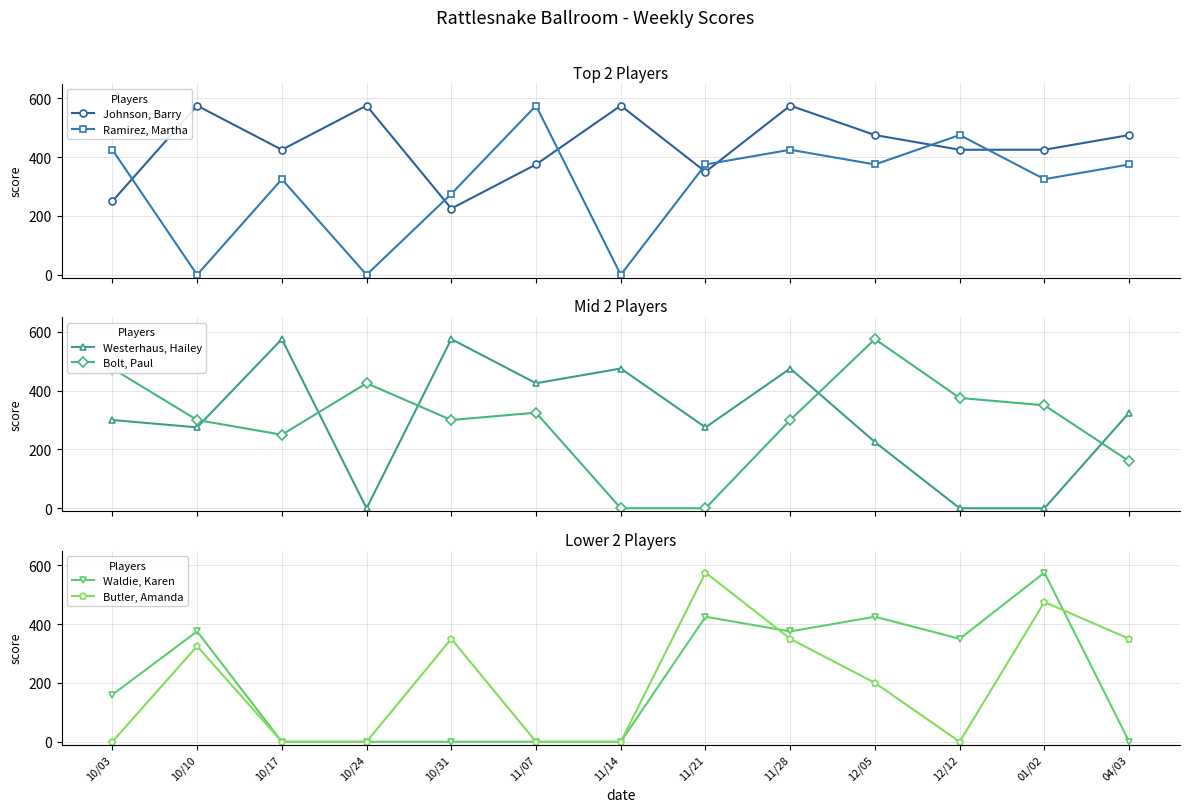

How many data points in Ramirez, Martha are less than 375?

6